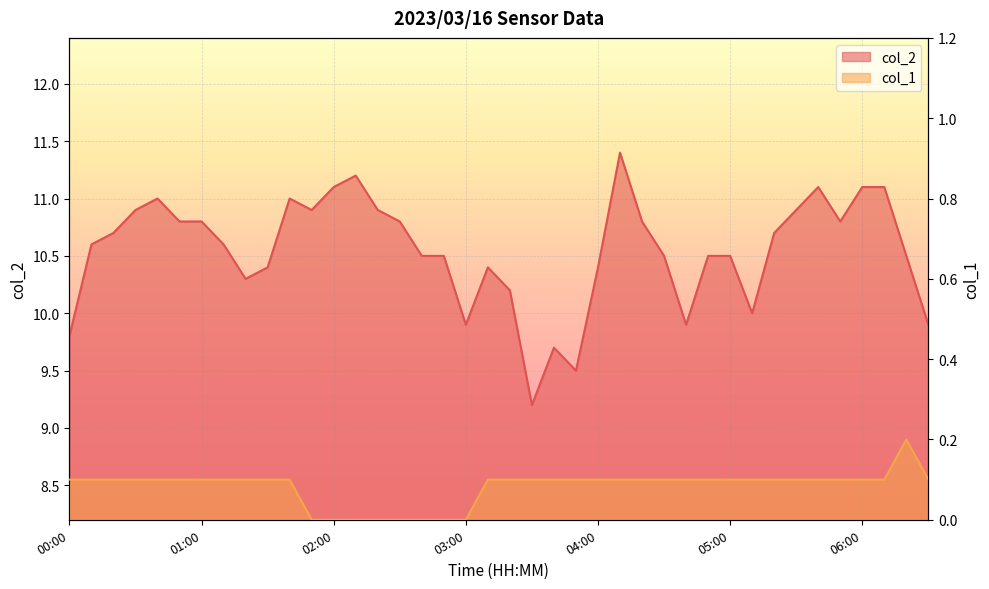

Which series has the largest range (max minus min)?

col_2